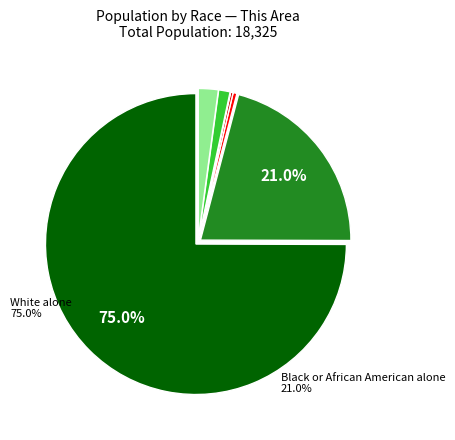

Does any single category account for the majority?

Yes